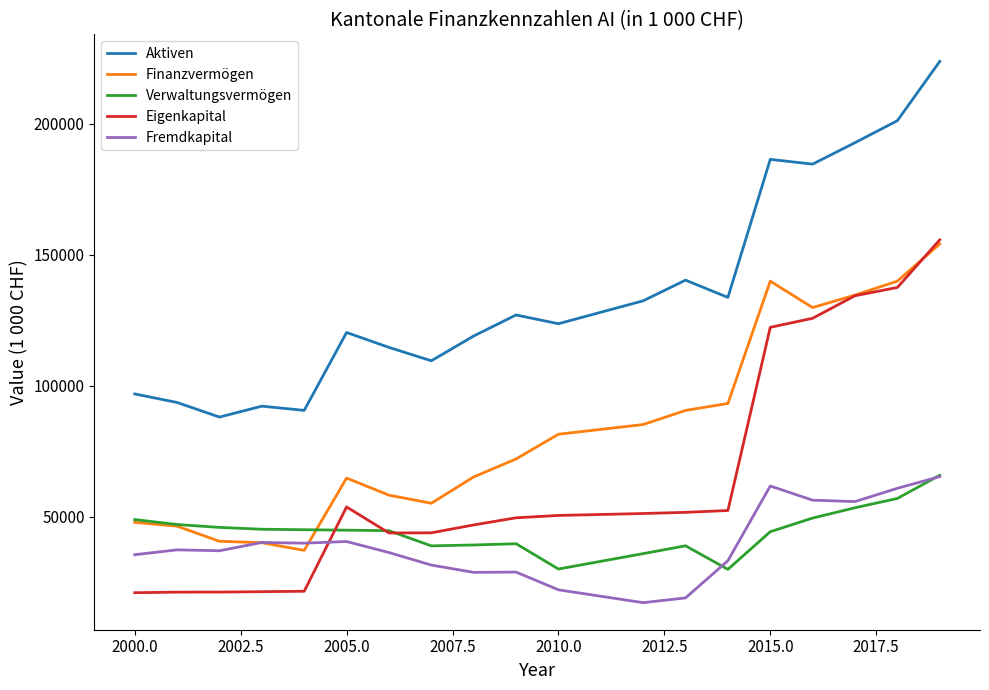

What is the greatest value displayed?

223870.3